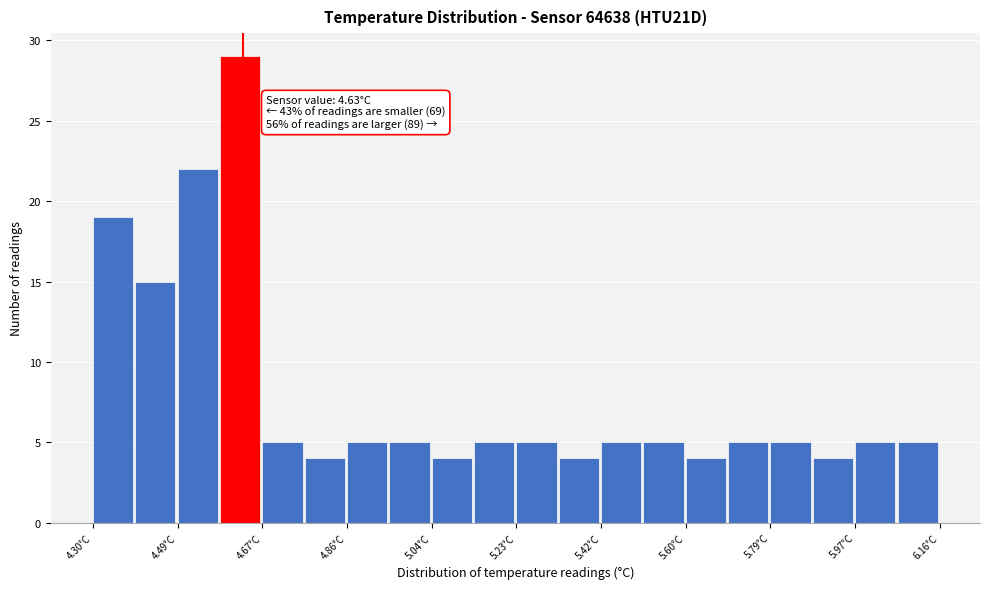

Over which range of the x-axis is the bar tallest?

4.58 to 4.68